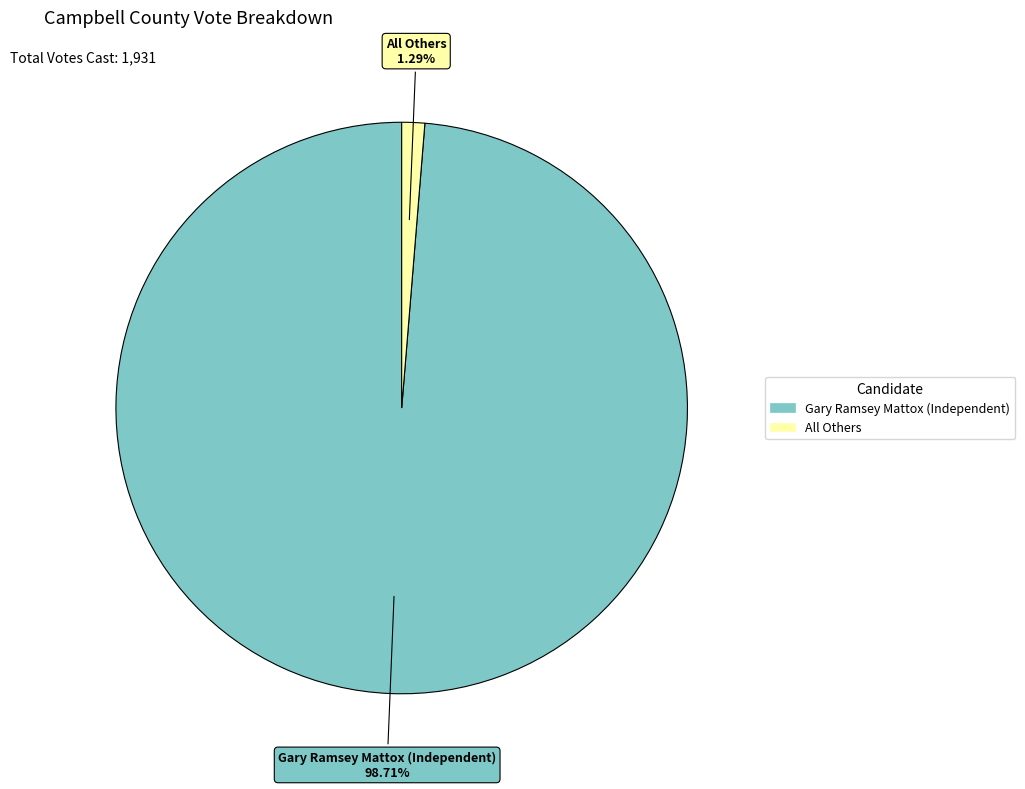

Rank the categories by value from highest to lowest.

Gary Ramsey Mattox (Independent), All Others